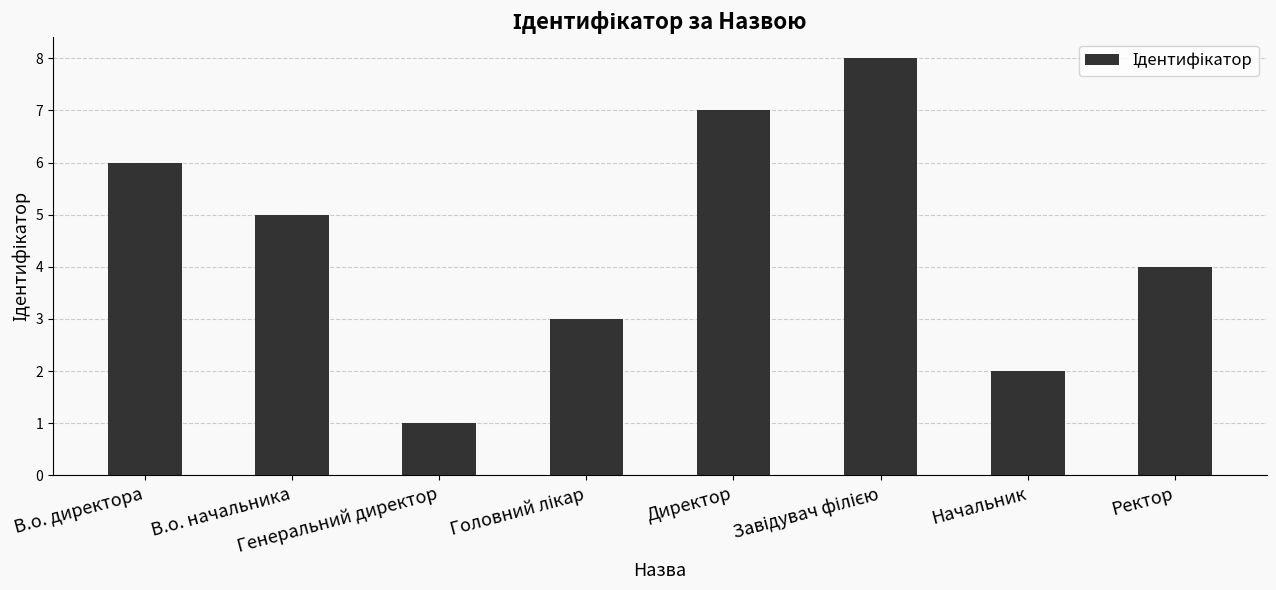

At which label is the value closest to 4?

Ректор